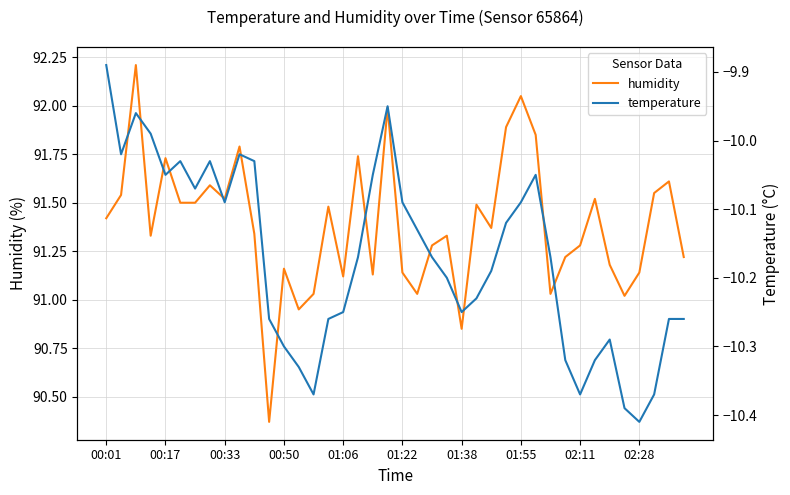

Is the value of humidity at 16 greater than the value of temperature at 01:55?

Yes